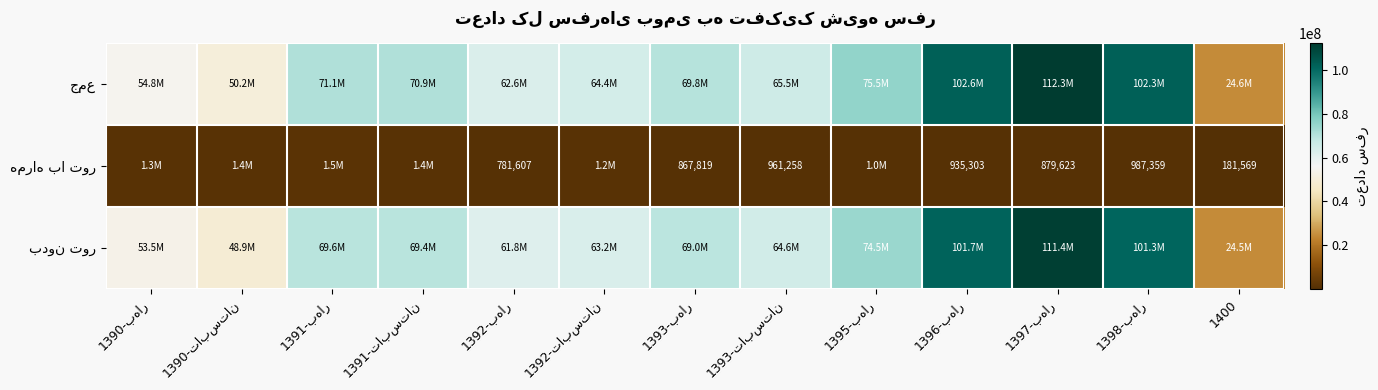

What is the difference between the second highest and minimum values in the جمع series?

77955282.9